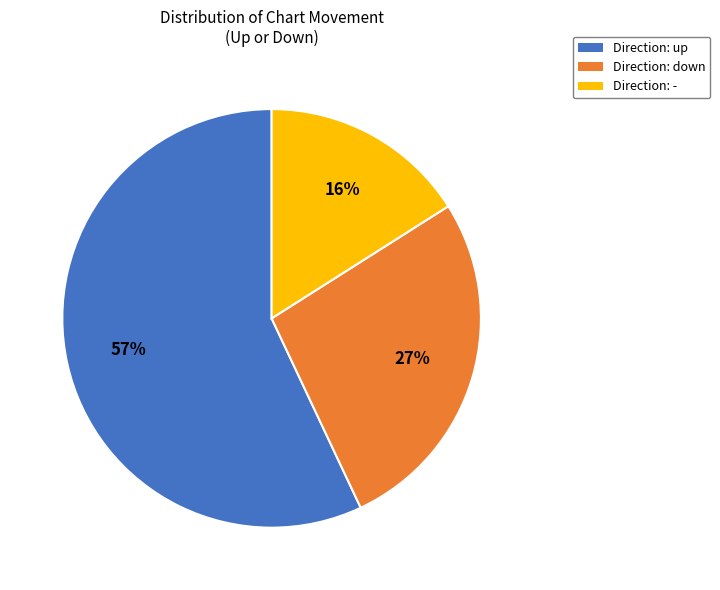

Between Direction: up and Direction: -, which is larger?

Direction: up